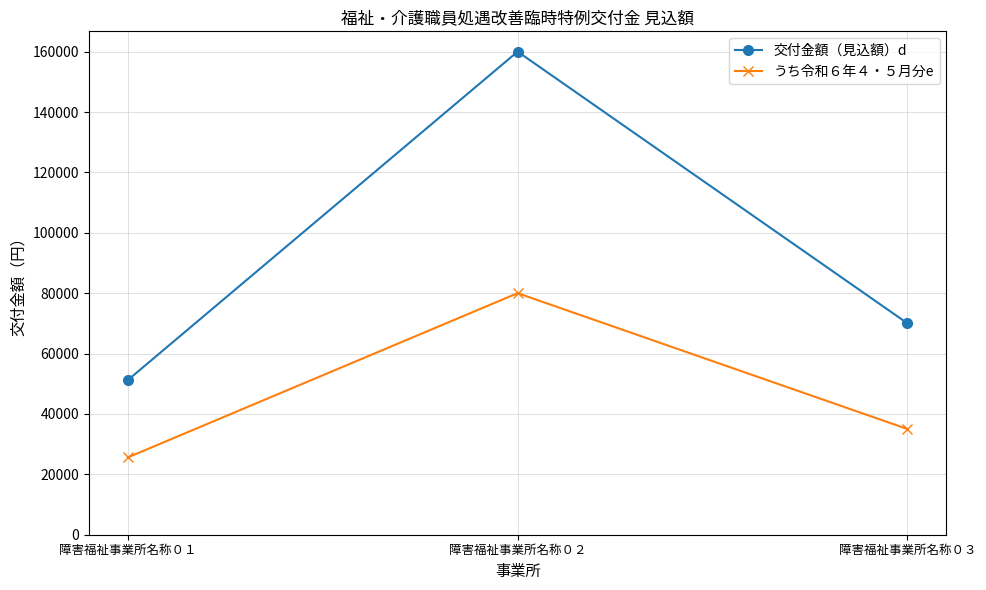

Which series changed the most between 障害福祉事業所名称０２ and 障害福祉事業所名称０３?

交付金額（見込額）d